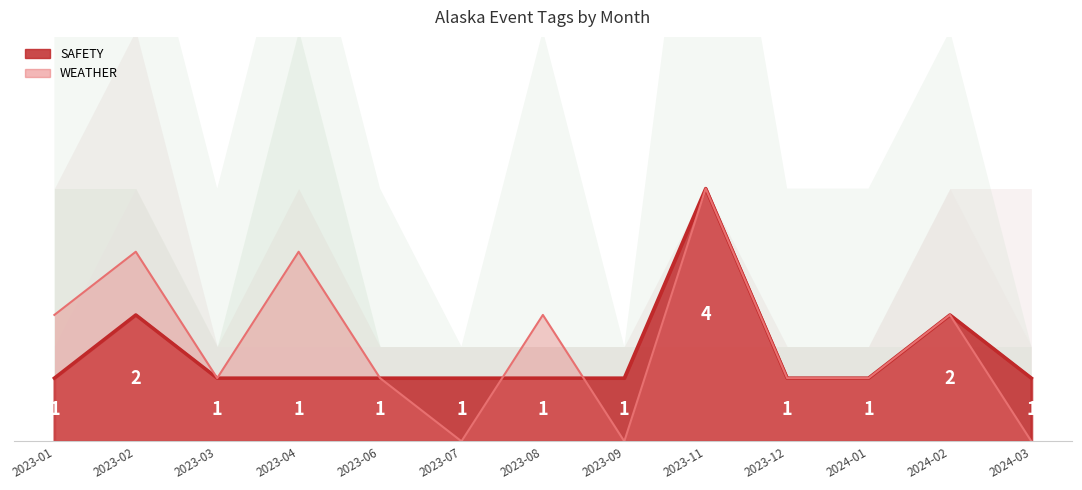

True or false: HEALTH has more than 2 points higher than both neighbors.

False